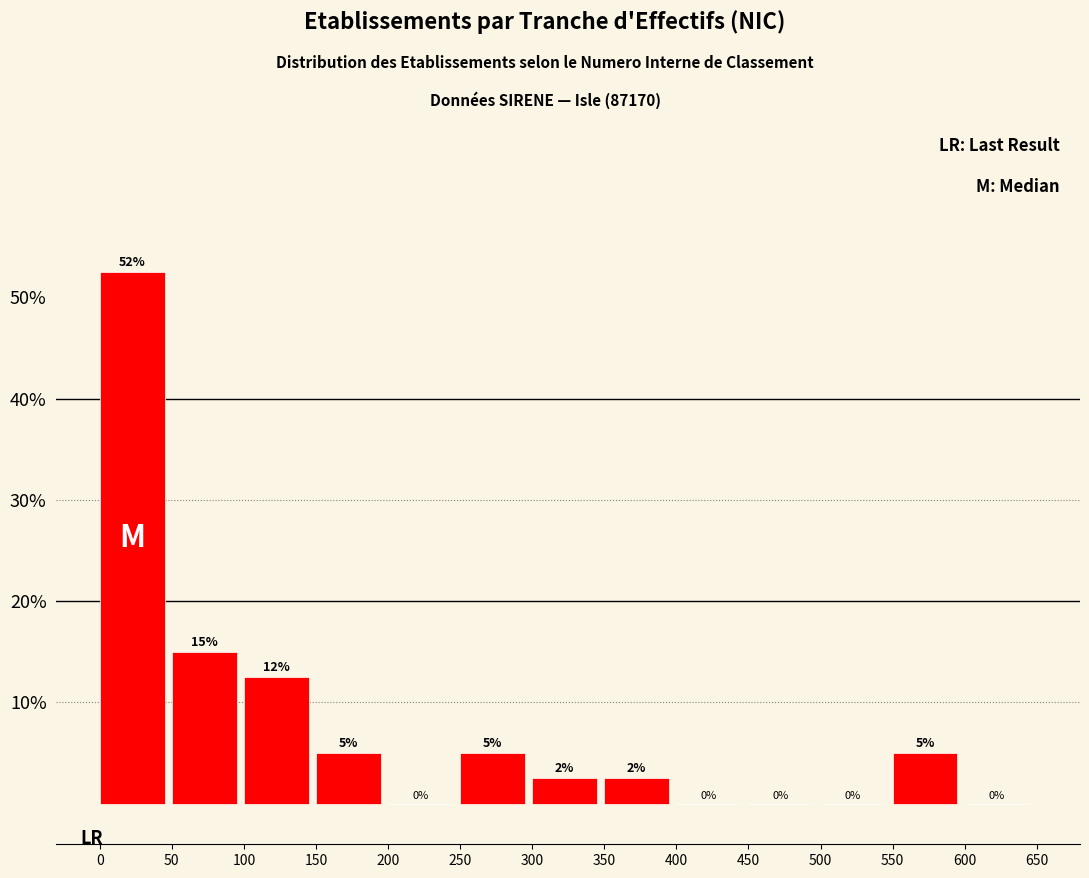

Over which range of the x-axis is the bar tallest?

0 to 50